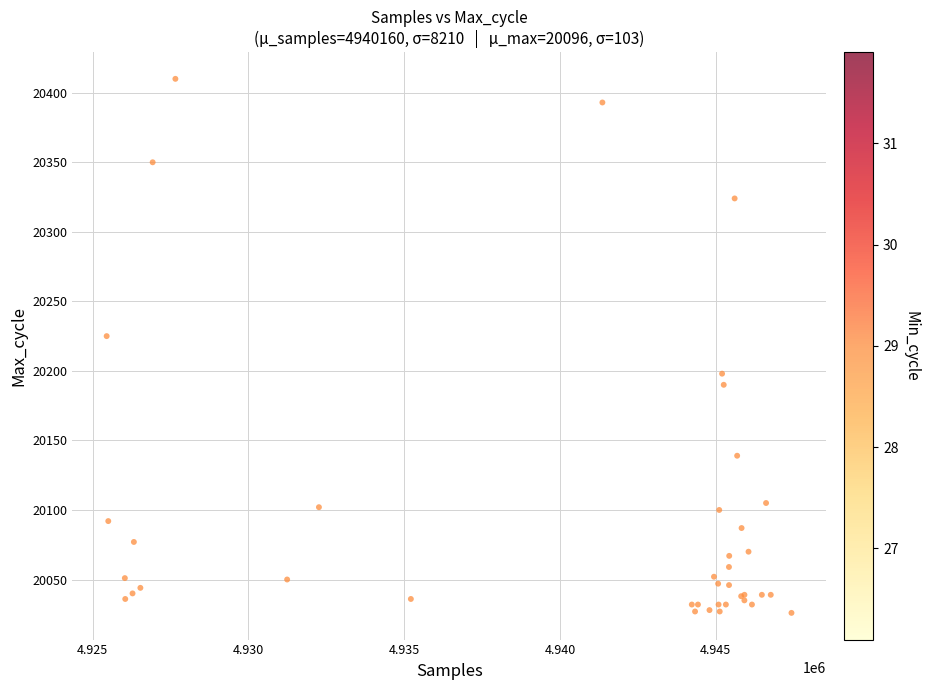

What Y value in the scatter plot is closest to 20218?

20225